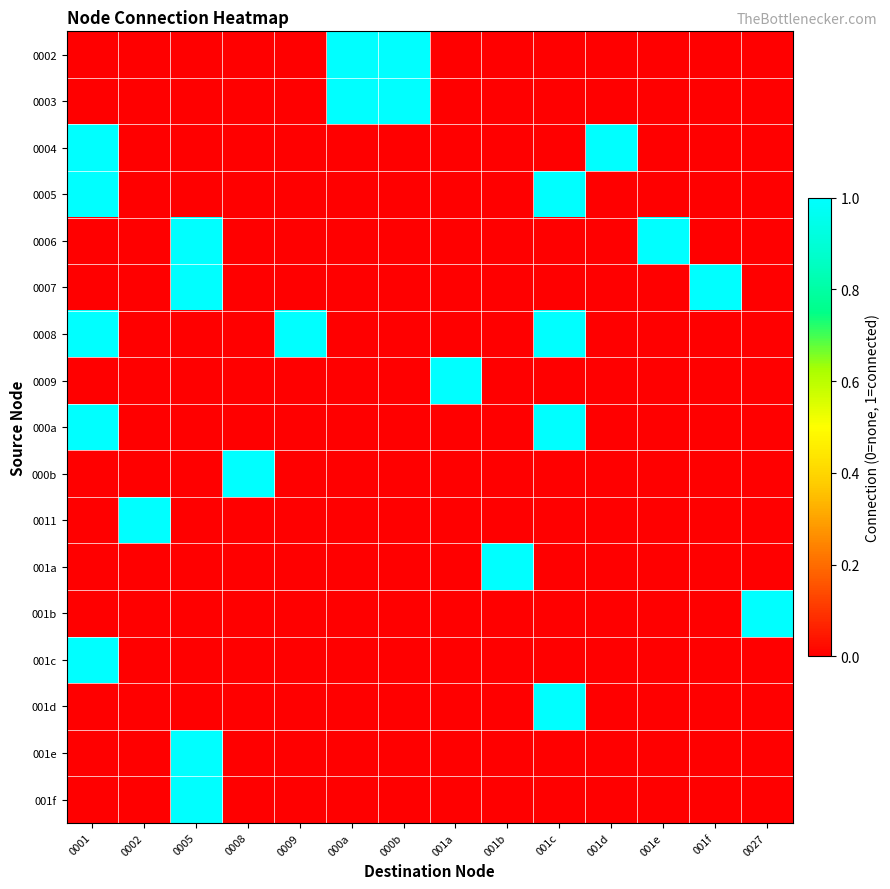

Reading left to right, what are all the values shown in this chart?

0002: 0001=0	0002=0	0005=0	0008=0	0009=0	000a=1	000b=1	001a=0	001b=0	001c=0	001d=0	001e=0	001f=0	0027=0
0003: 0001=0	0002=0	0005=0	0008=0	0009=0	000a=1	000b=1	001a=0	001b=0	001c=0	001d=0	001e=0	001f=0	0027=0
0004: 0001=1	0002=0	0005=0	0008=0	0009=0	000a=0	000b=0	001a=0	001b=0	001c=0	001d=1	001e=0	001f=0	0027=0
0005: 0001=1	0002=0	0005=0	0008=0	0009=0	000a=0	000b=0	001a=0	001b=0	001c=1	001d=0	001e=0	001f=0	0027=0
0006: 0001=0	0002=0	0005=1	0008=0	0009=0	000a=0	000b=0	001a=0	001b=0	001c=0	001d=0	001e=1	001f=0	0027=0
0007: 0001=0	0002=0	0005=1	0008=0	0009=0	000a=0	000b=0	001a=0	001b=0	001c=0	001d=0	001e=0	001f=1	0027=0
0008: 0001=1	0002=0	0005=0	0008=0	0009=1	000a=0	000b=0	001a=0	001b=0	001c=1	001d=0	001e=0	001f=0	0027=0
0009: 0001=0	0002=0	0005=0	0008=0	0009=0	000a=0	000b=0	001a=1	001b=0	001c=0	001d=0	001e=0	001f=0	0027=0
000a: 0001=1	0002=0	0005=0	0008=0	0009=0	000a=0	000b=0	001a=0	001b=0	001c=1	001d=0	001e=0	001f=0	0027=0
000b: 0001=0	0002=0	0005=0	0008=1	0009=0	000a=0	000b=0	001a=0	001b=0	001c=0	001d=0	001e=0	001f=0	0027=0
0011: 0001=0	0002=1	0005=0	0008=0	0009=0	000a=0	000b=0	001a=0	001b=0	001c=0	001d=0	001e=0	001f=0	0027=0
001a: 0001=0	0002=0	0005=0	0008=0	0009=0	000a=0	000b=0	001a=0	001b=1	001c=0	001d=0	001e=0	001f=0	0027=0
001b: 0001=0	0002=0	0005=0	0008=0	0009=0	000a=0	000b=0	001a=0	001b=0	001c=0	001d=0	001e=0	001f=0	0027=1
001c: 0001=1	0002=0	0005=0	0008=0	0009=0	000a=0	000b=0	001a=0	001b=0	001c=0	001d=0	001e=0	001f=0	0027=0
001d: 0001=0	0002=0	0005=0	0008=0	0009=0	000a=0	000b=0	001a=0	001b=0	001c=1	001d=0	001e=0	001f=0	0027=0
001e: 0001=0	0002=0	0005=1	0008=0	0009=0	000a=0	000b=0	001a=0	001b=0	001c=0	001d=0	001e=0	001f=0	0027=0
001f: 0001=0	0002=0	0005=1	0008=0	0009=0	000a=0	000b=0	001a=0	001b=0	001c=0	001d=0	001e=0	001f=0	0027=0